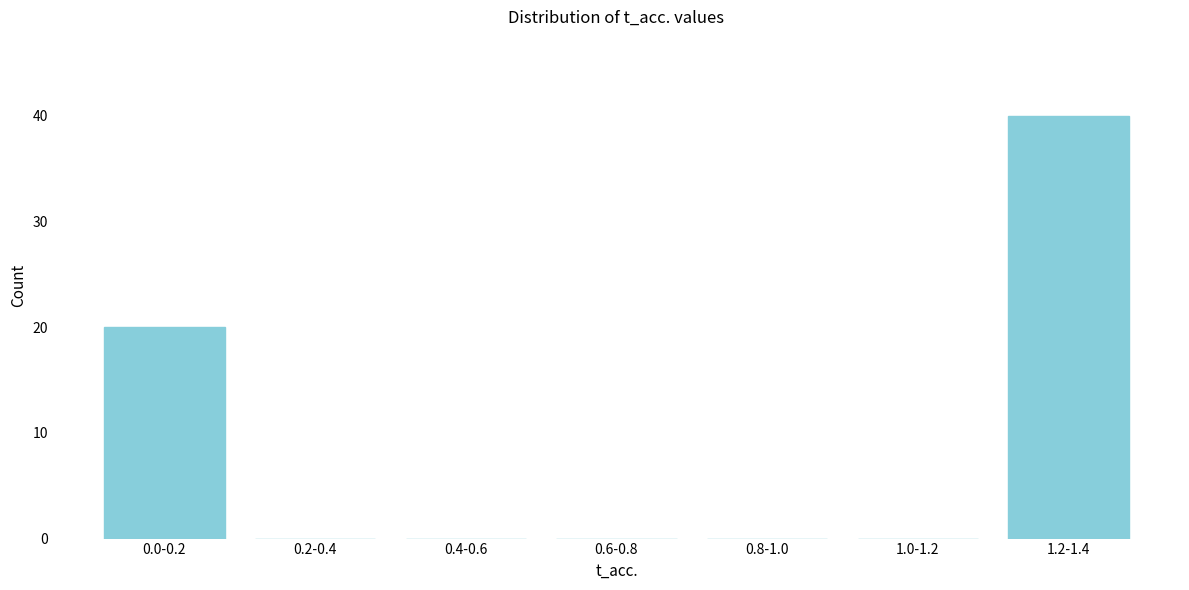

Reading left to right, what are all the values shown in this chart?

0.0-0.2=20	0.2-0.4=0	0.4-0.6=0	0.6-0.8=0	0.8-1.0=0	1.0-1.2=0	1.2-1.4=40